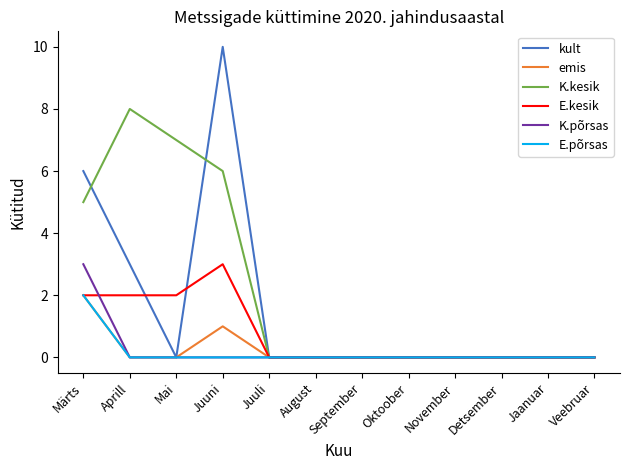

The K.põrsas series shows 0 at Aprill. True or false?

True